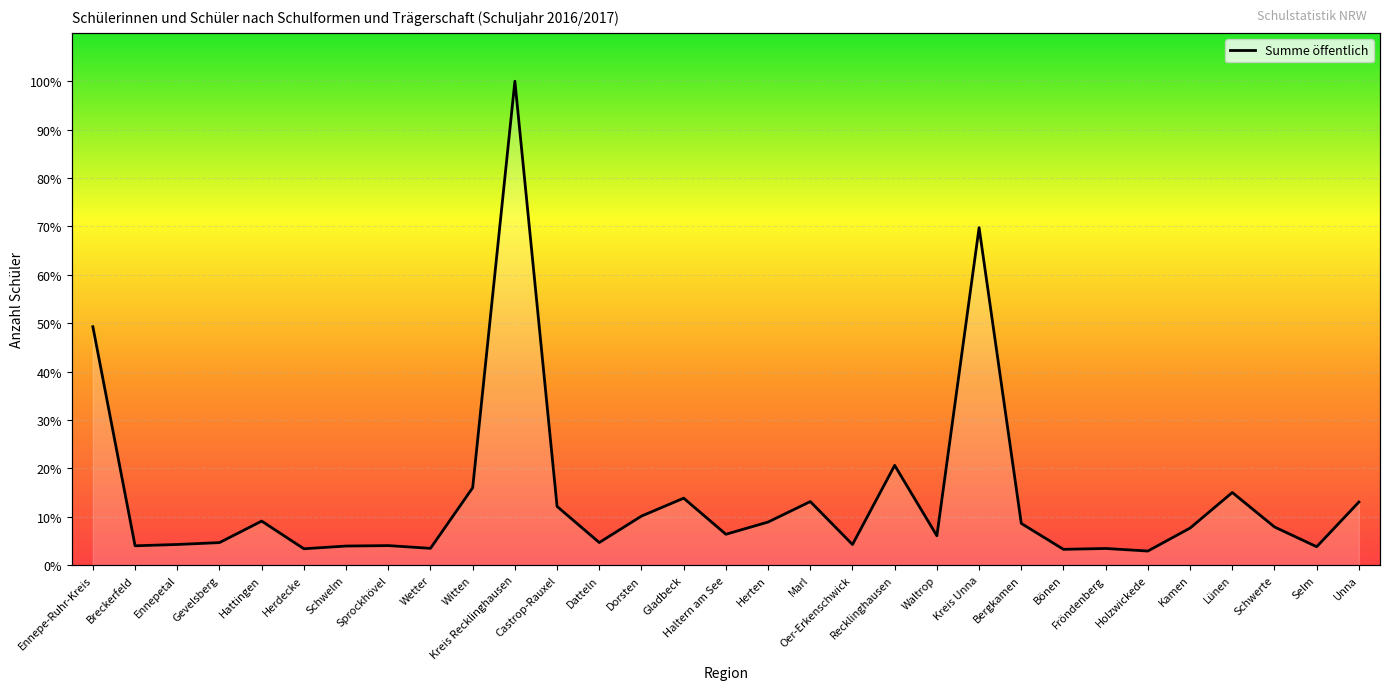

Reading left to right, extract all data points from this chart.

Ennepe-Ruhr-Kreis=30055	Breckerfeld=2429	Ennepetal=2598	Gevelsberg=2833	Hattingen=5545	Herdecke=2057	Schwelm=2399	Sprockhövel=2455	Wetter=2109	Witten=9751	Kreis Recklinghausen=61013	Castrop-Rauxel=7391	Datteln=2841	Dorsten=6177	Gladbeck=8435	Haltern am See=3884	Herten=5424	Marl=8007	Oer-Erkenschwick=2590	Recklinghausen=12572	Waltrop=3692	Kreis Unna=42547	Bergkamen=5251	Bönen=1984	Fröndenberg=2092	Holzwickede=1771	Kamen=4667	Lünen=9151	Schwerte=4806	Selm=2313	Unna=7947